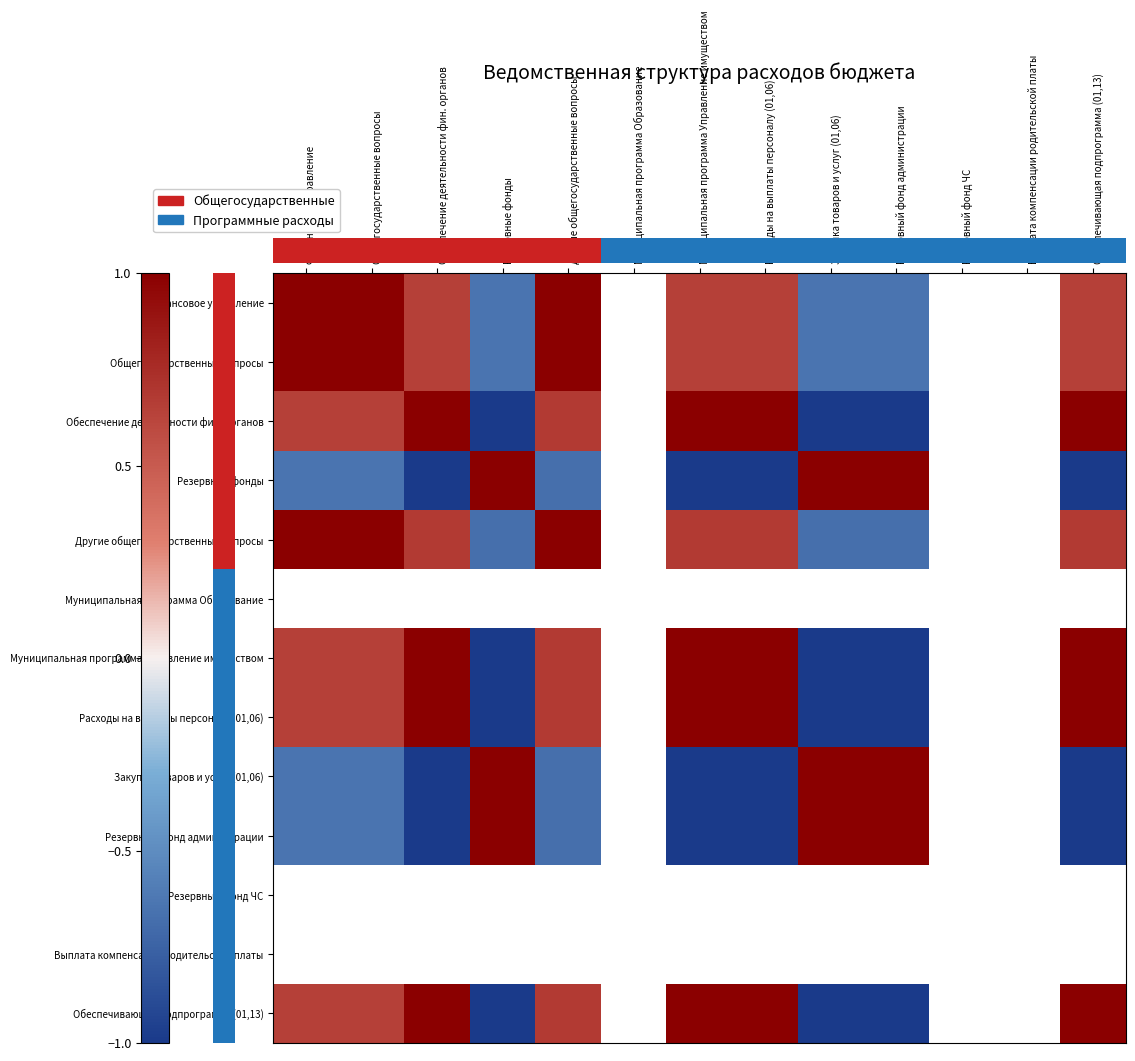

Is the value of Закупка товаров и услуг (01,06) at Муниципальная программа Управление имуществом greater than the value of Обеспечивающая подпрограмма (01,13) at Резервный фонд ЧС?

No